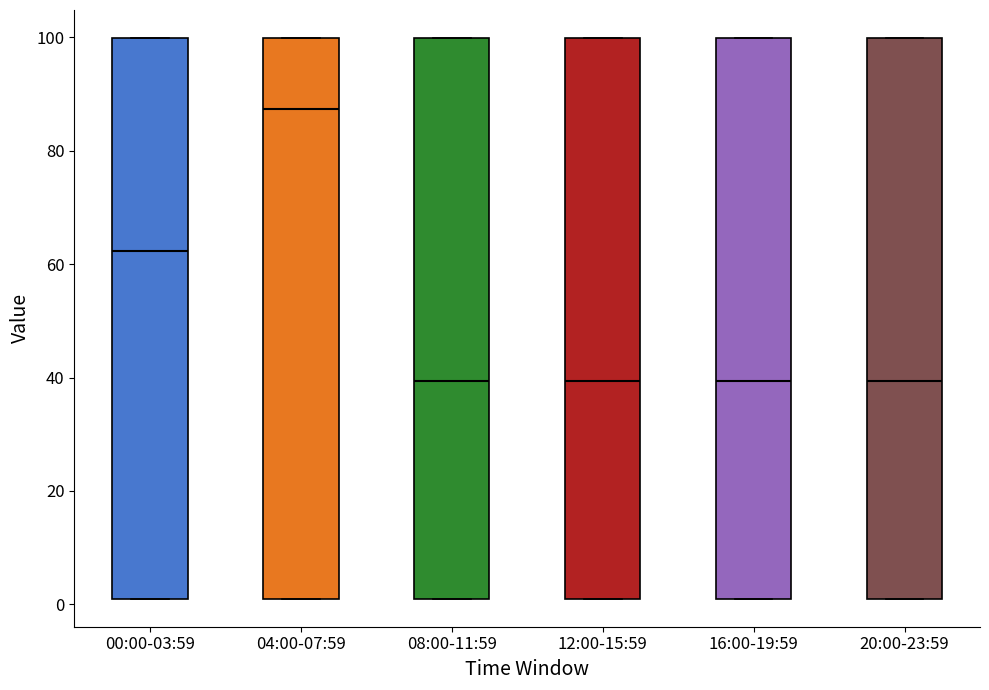

Reading left to right, transcribe this box plot: for each box, give where its median line is, the range the box spans, and where its two whiskers end, as read against the y-axis. The values are not printed on the chart, so give them approximately, as read against the axis.

00:00-03:59: median 62, box 2 to 100, whiskers 2 to 100
04:00-07:59: median 88, box 2 to 100, whiskers 2 to 100
08:00-11:59: median 40, box 2 to 100, whiskers 2 to 100
12:00-15:59: median 40, box 2 to 100, whiskers 2 to 100
16:00-19:59: median 40, box 2 to 100, whiskers 2 to 100
20:00-23:59: median 40, box 2 to 100, whiskers 2 to 100